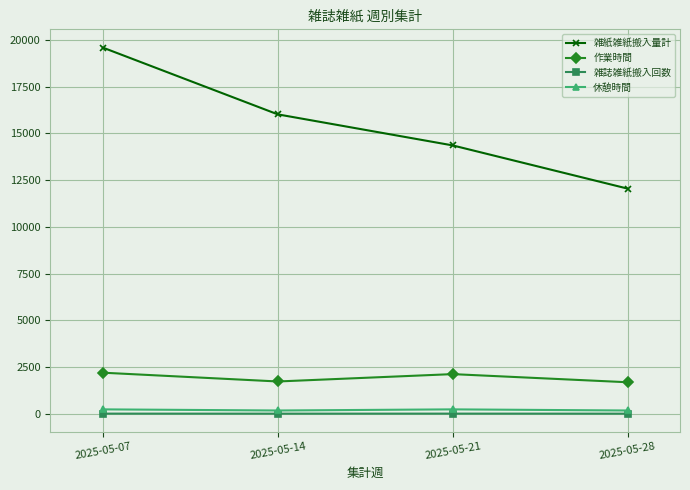

The 休憩時間 series shows 180.0 at 2025-05-14. True or false?

True